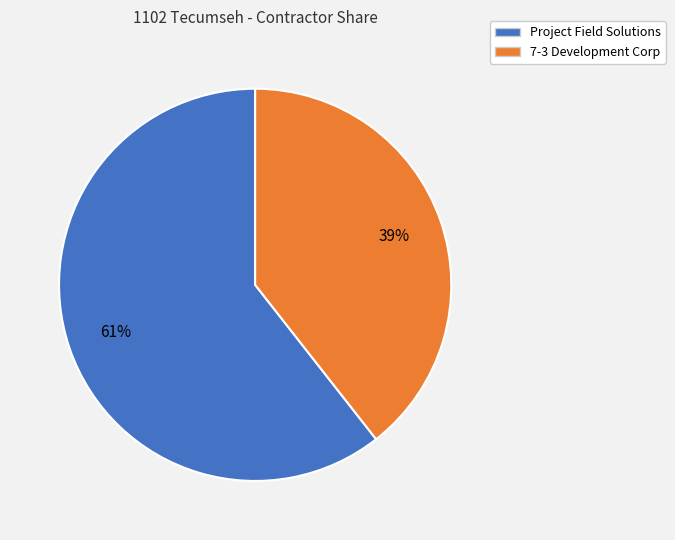

Is the sum of 7-3 Development Corp and Project Field Solutions greater than half?

Yes